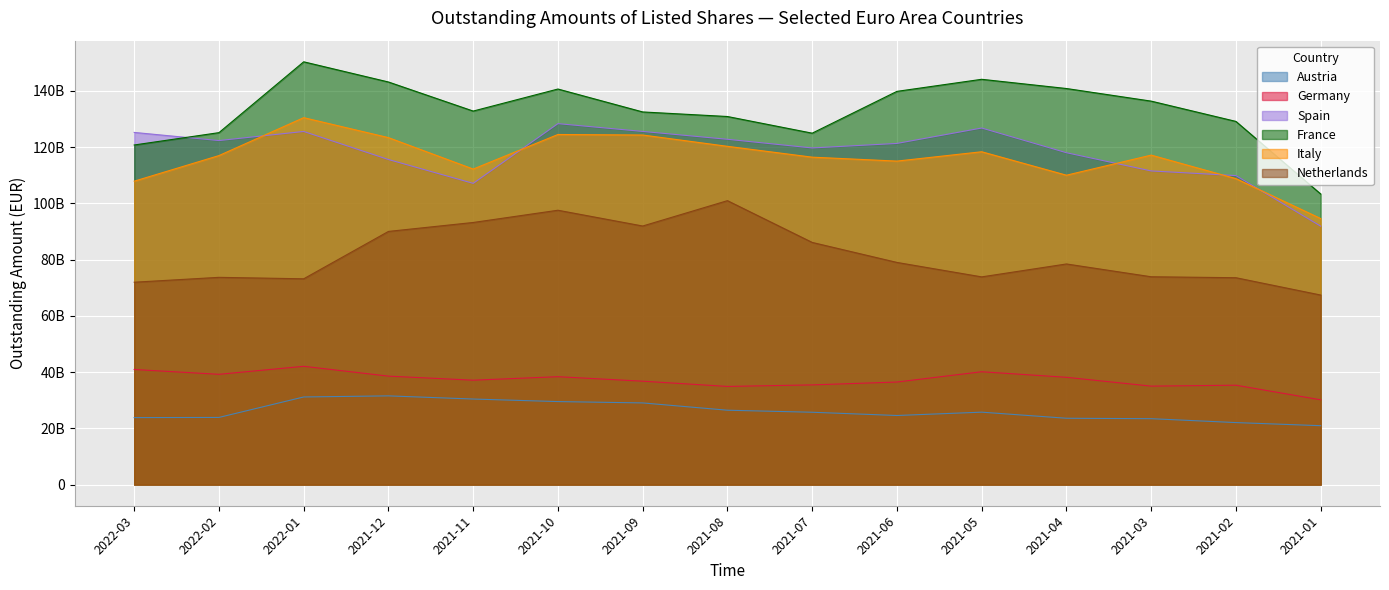

True or false: Netherlands and Spain cross at least once.

False